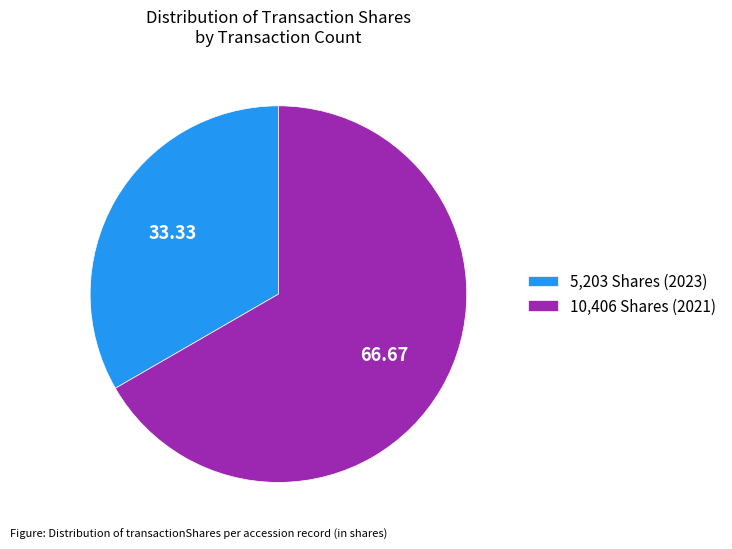

Which slice is the smallest?

5,203 Shares (2023)